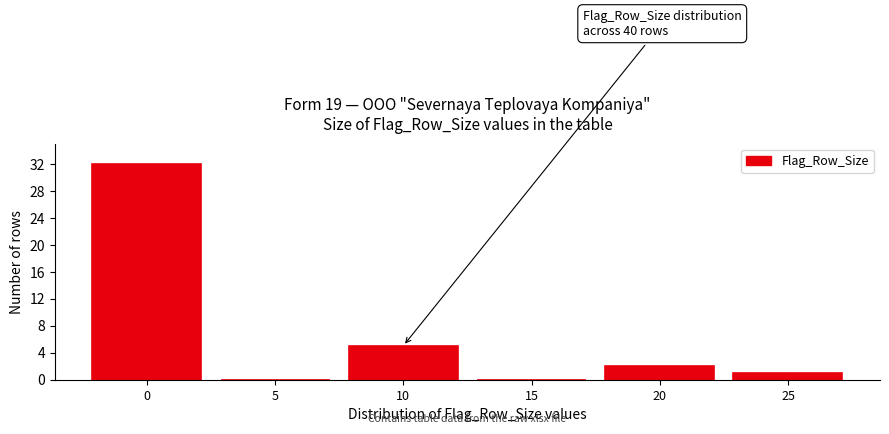

Reading right to left, what are all the values shown in this chart?

25=1	20=2	15=0	10=5	5=0	0=32